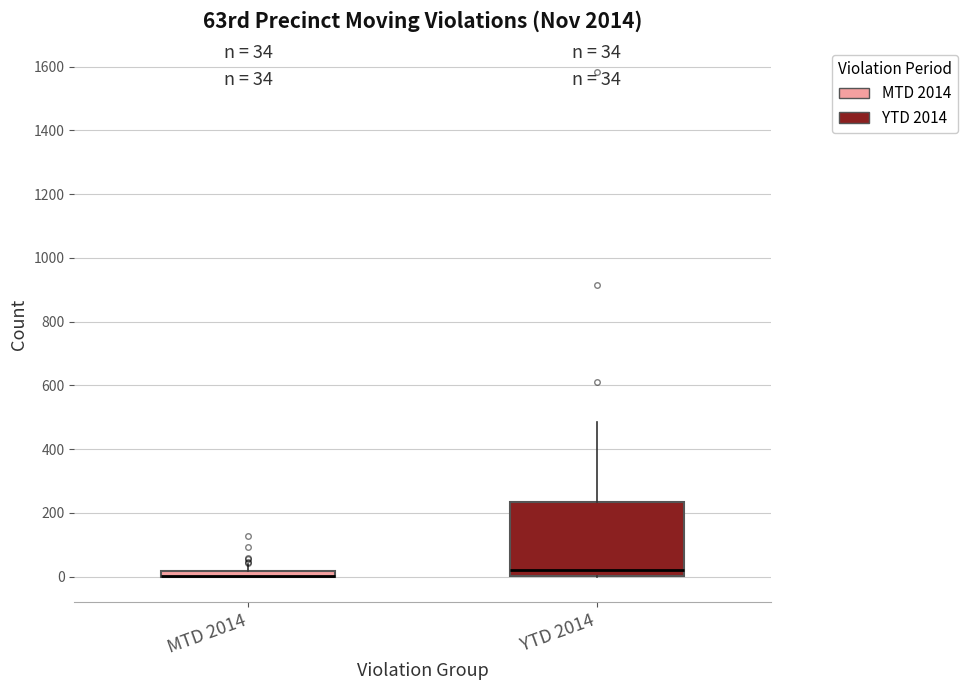

Comparing the boxes themselves (not the whiskers), which one is the tallest?

YTD 2014